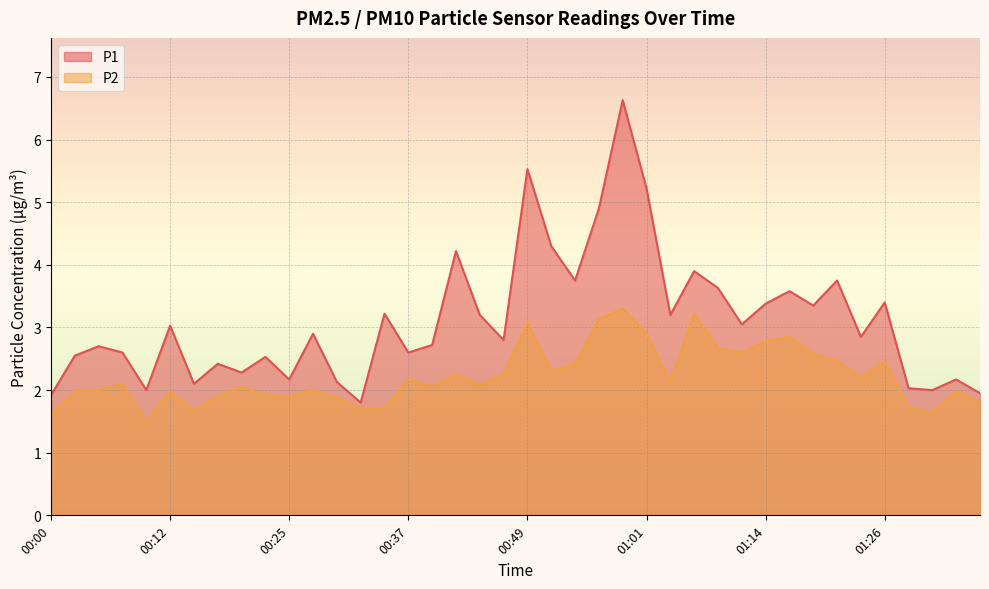

Between 01:33 and 00:49, which is larger?

00:49